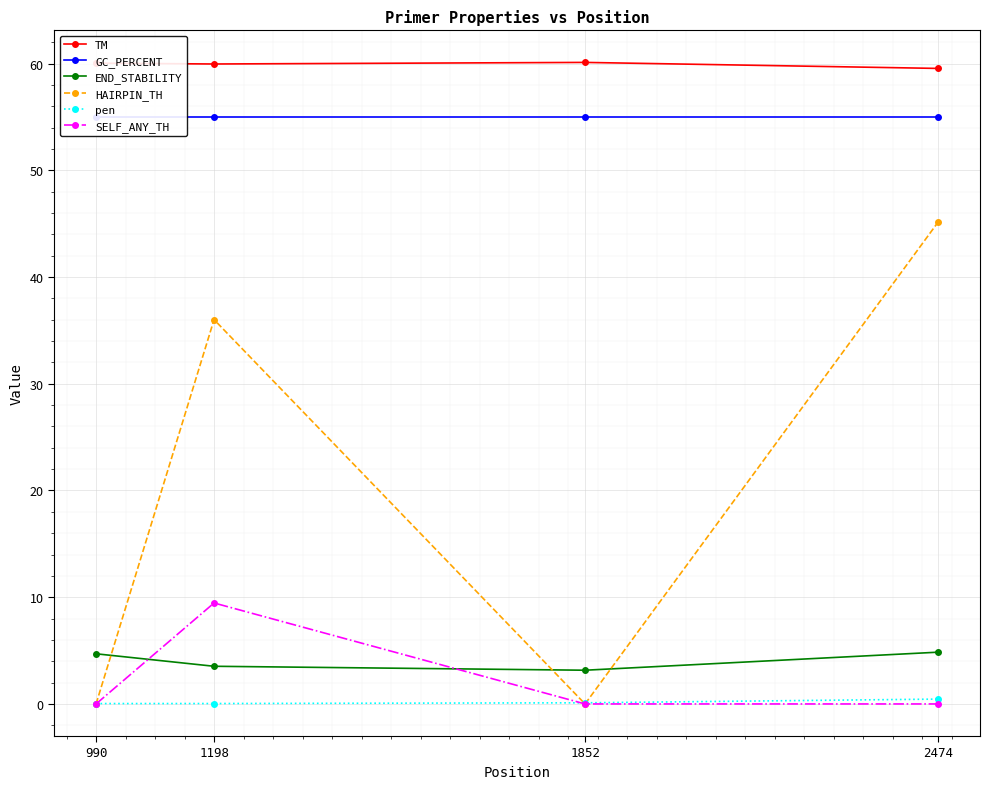

How many values in the TM series are below 60?

2